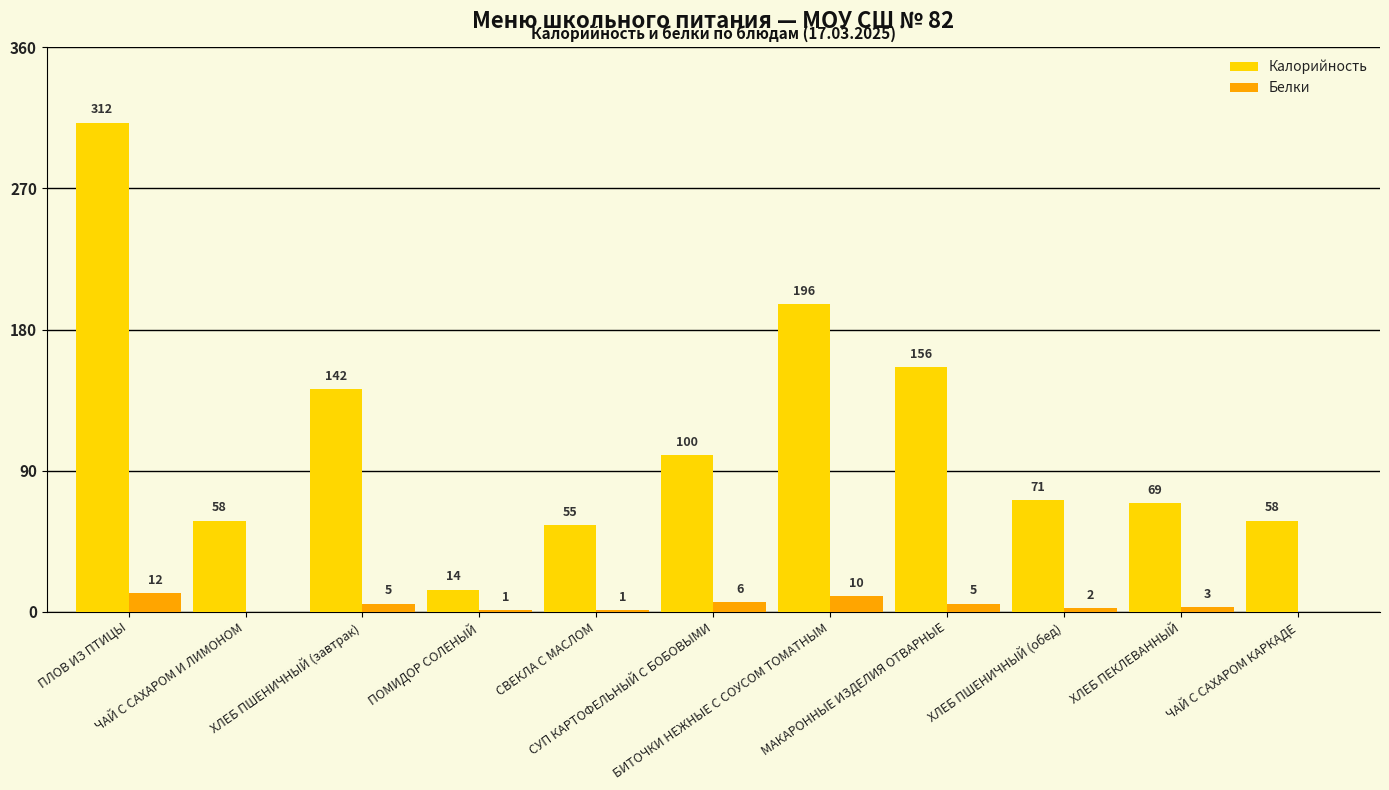

What is the sum of all Белки values?

45